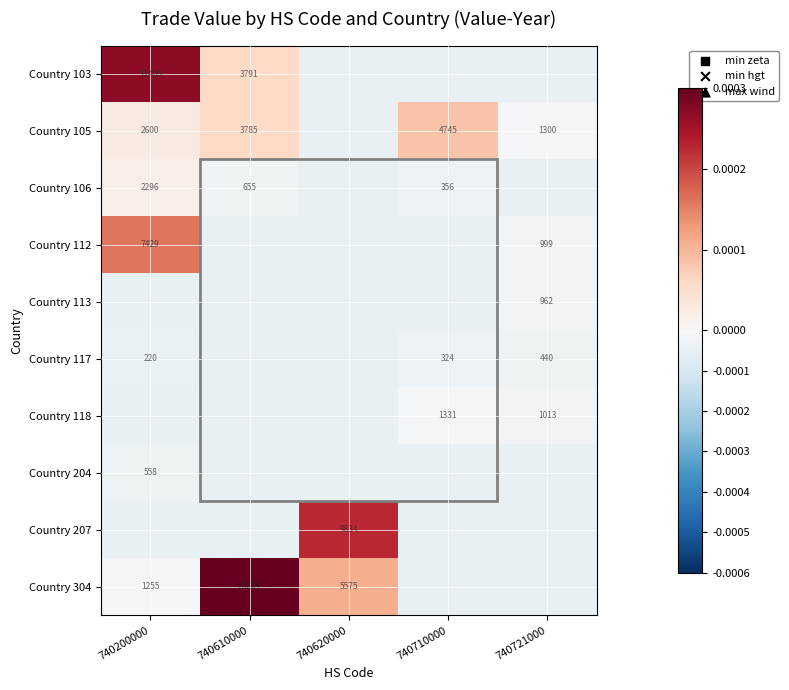

Is the value of Country 304 at 740200000 greater than the value of Country 103 at 740610000?

No